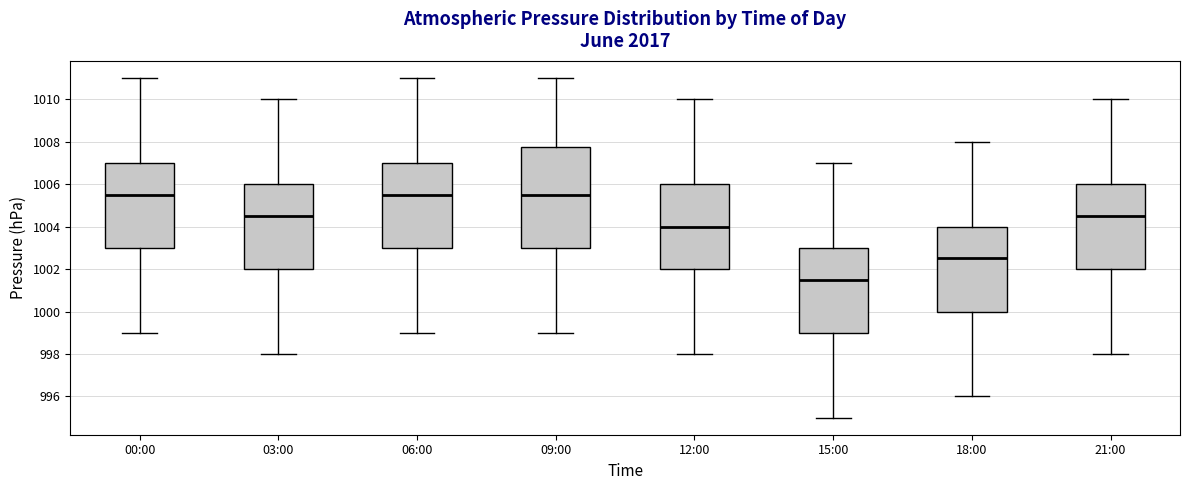

Where does the upper whisker of the box for 03:00 end on the y-axis? The values are not printed on the chart, so give them approximately, as read against the axis.

1010.0